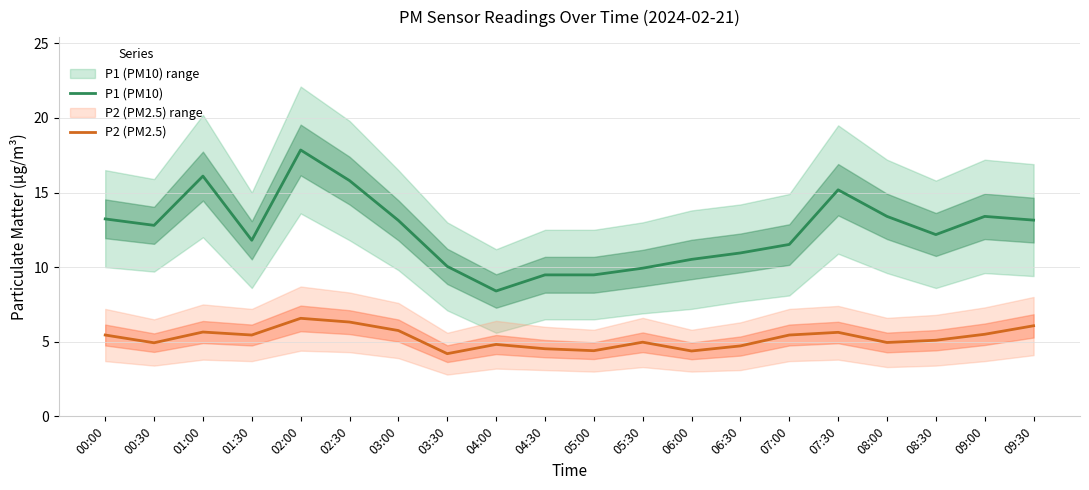

Reading left to right, extract all data points from this chart.

P1 (PM10): 13.2	12.8	16.1	11.8	17.9	15.8	13.1	10.1	8.4	9.5	9.5	9.9	10.5	10.9	11.5	15.2	13.4	12.2	13.4	13.2
P2 (PM2.5): 5.5	4.9	5.7	5.5	6.6	6.3	5.8	4.2	4.8	4.5	4.4	5.0	4.4	4.7	5.5	5.6	5.0	5.1	5.5	6.1